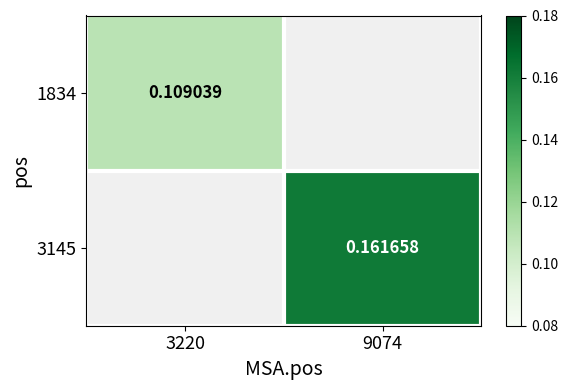

How many positive values does the 1834 series have?

1